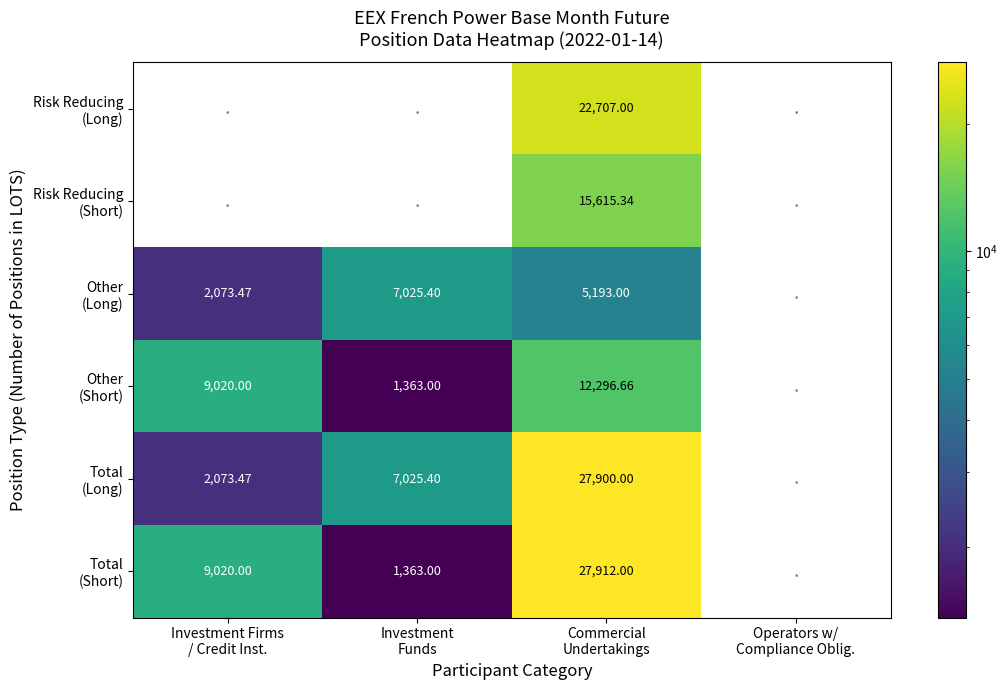

What is the sum of the Total (Short) values at Investment Firms / Credit Inst. and Investment Funds?

10383.0